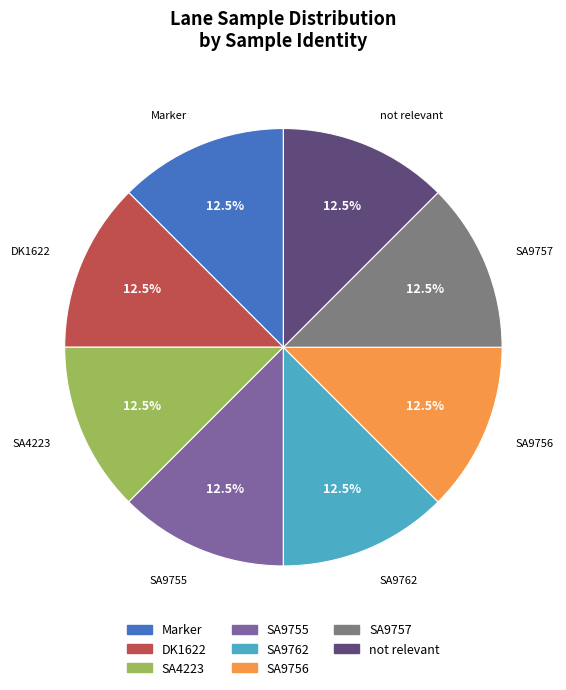

How many segments does this pie chart have?

8